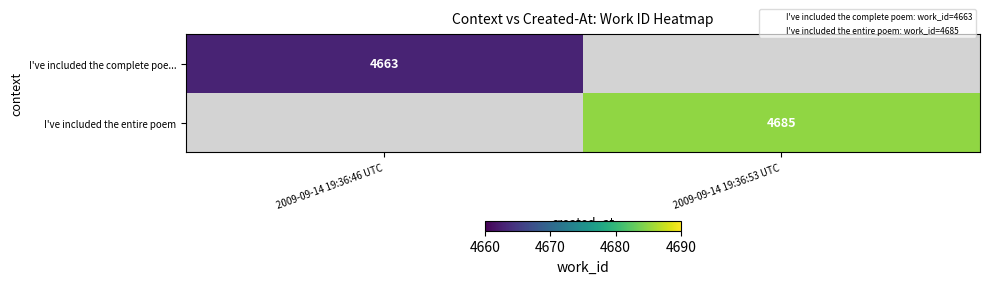

What is the smallest value displayed?

4663.0